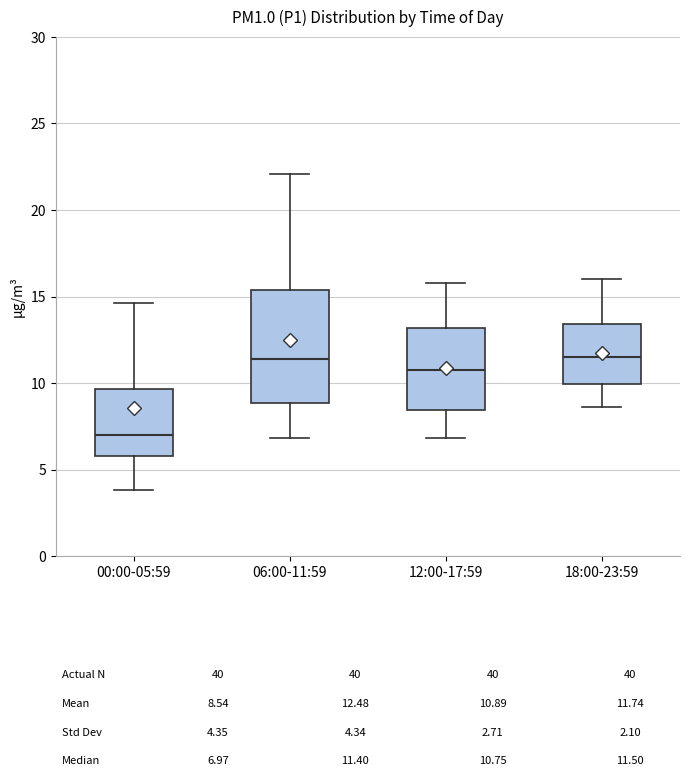

Where does the upper whisker of the box for 00:00-05:59 end on the y-axis? The values are not printed on the chart, so give them approximately, as read against the axis.

14.5